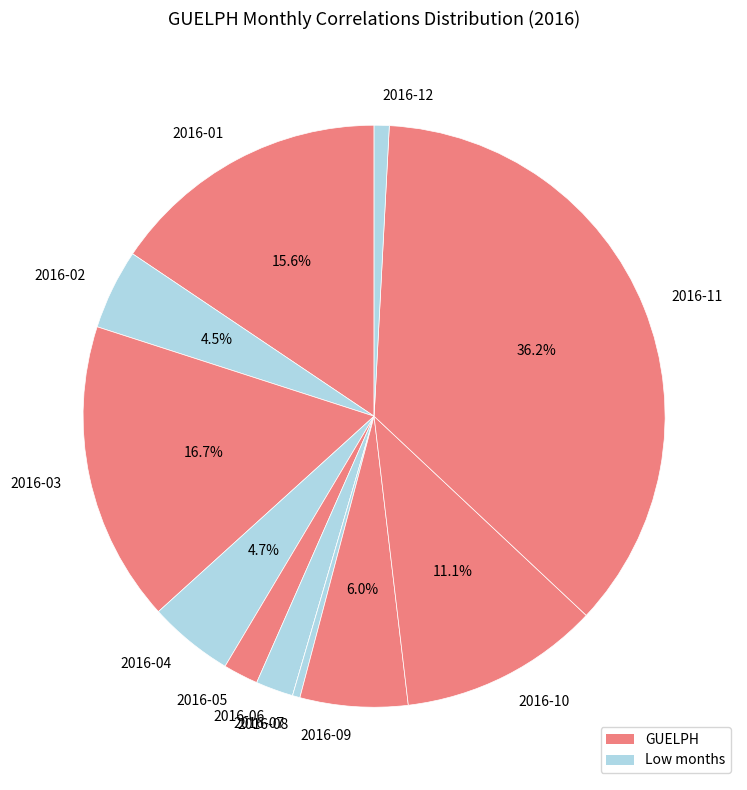

Combined, do 2016-02 and 2016-08 account for over 50%?

No